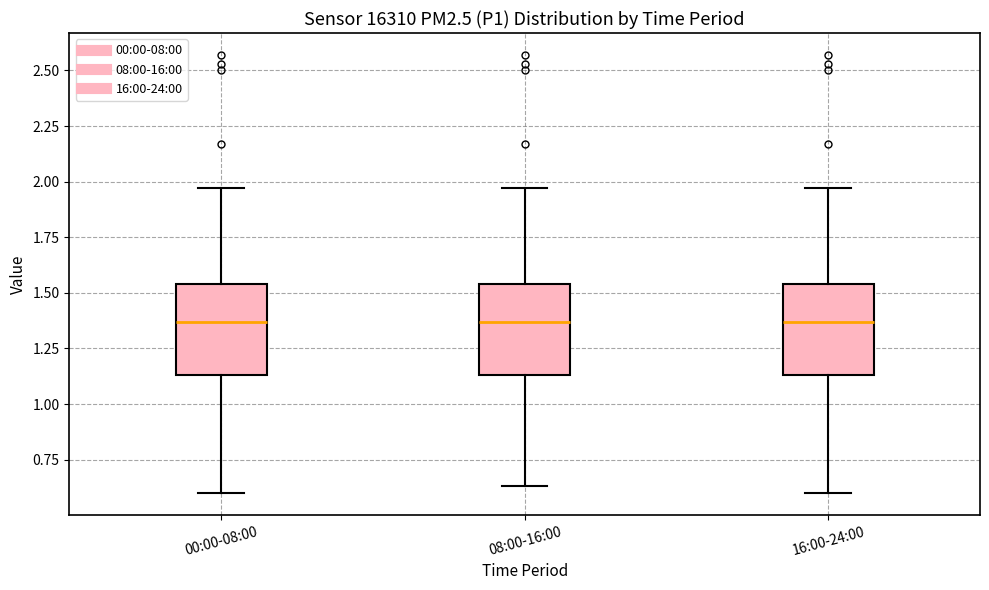

Reading left to right, transcribe this box plot: for each box, give where its median line is, the range the box spans, and where its two whiskers end, as read against the y-axis. The values are not printed on the chart, so give them approximately, as read against the axis.

00:00-08:00: median 1.35, box 1.15 to 1.55, whiskers 0.60 to 1.95
08:00-16:00: median 1.35, box 1.15 to 1.55, whiskers 0.65 to 1.95
16:00-24:00: median 1.35, box 1.15 to 1.55, whiskers 0.60 to 1.95